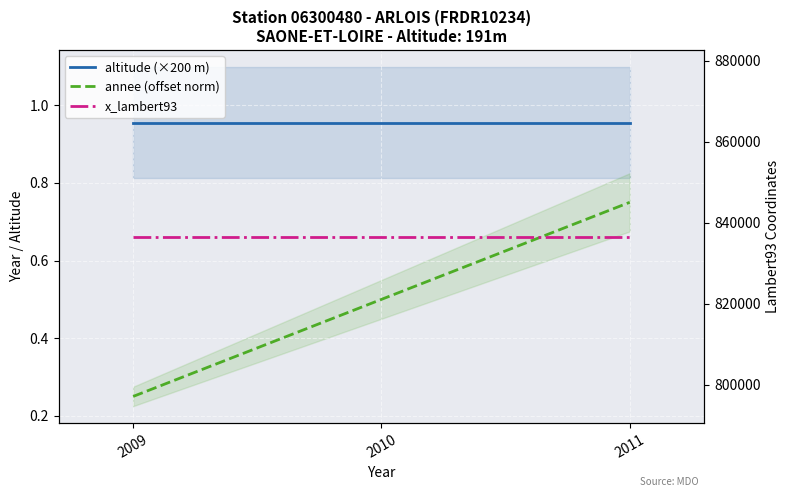

The x_lambert93 series shows 526587.8 at 2009. True or false?

False